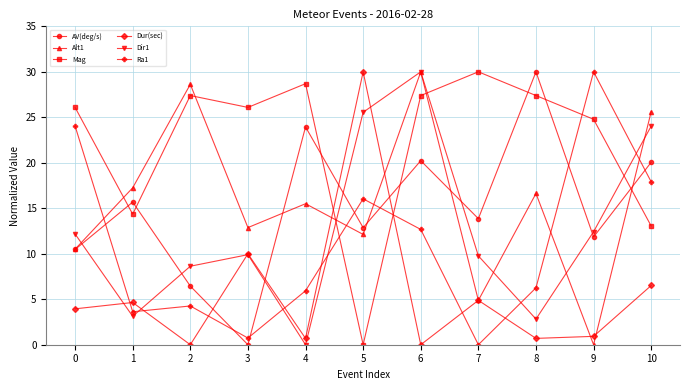

Which series changed the most between 1 and 6?

Dir1